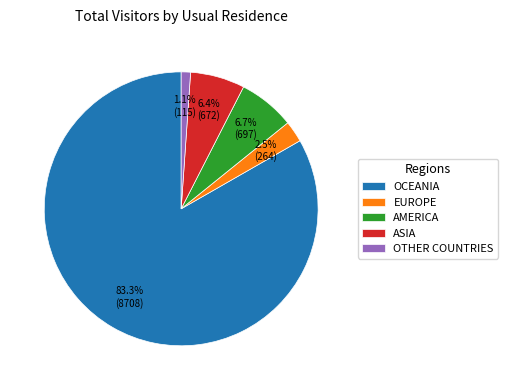

How much of the chart is everything except AMERICA?

93.3%